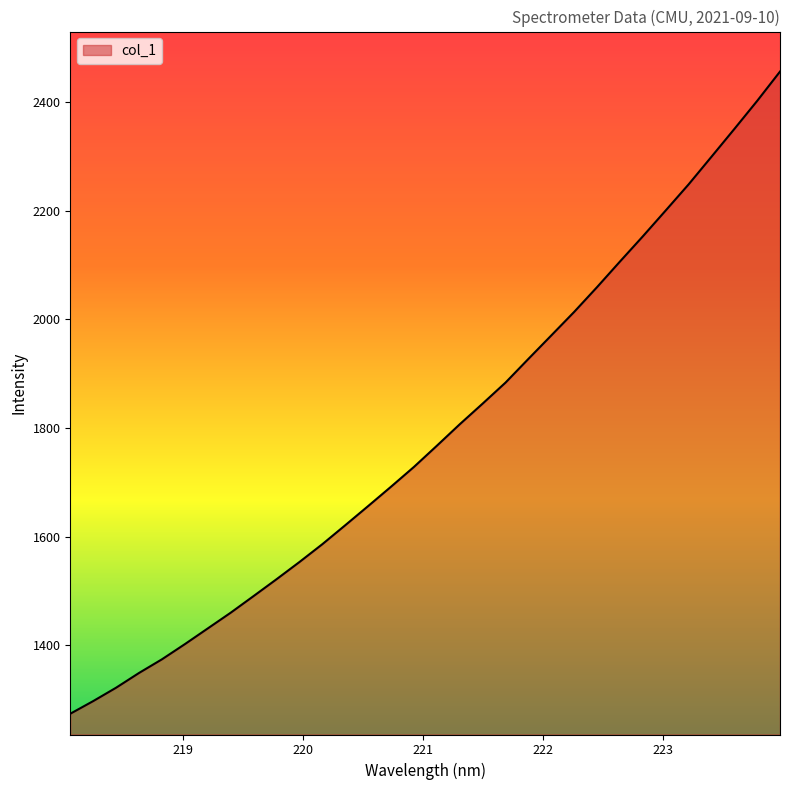

What is the minimum value shown in the chart?

1273.9